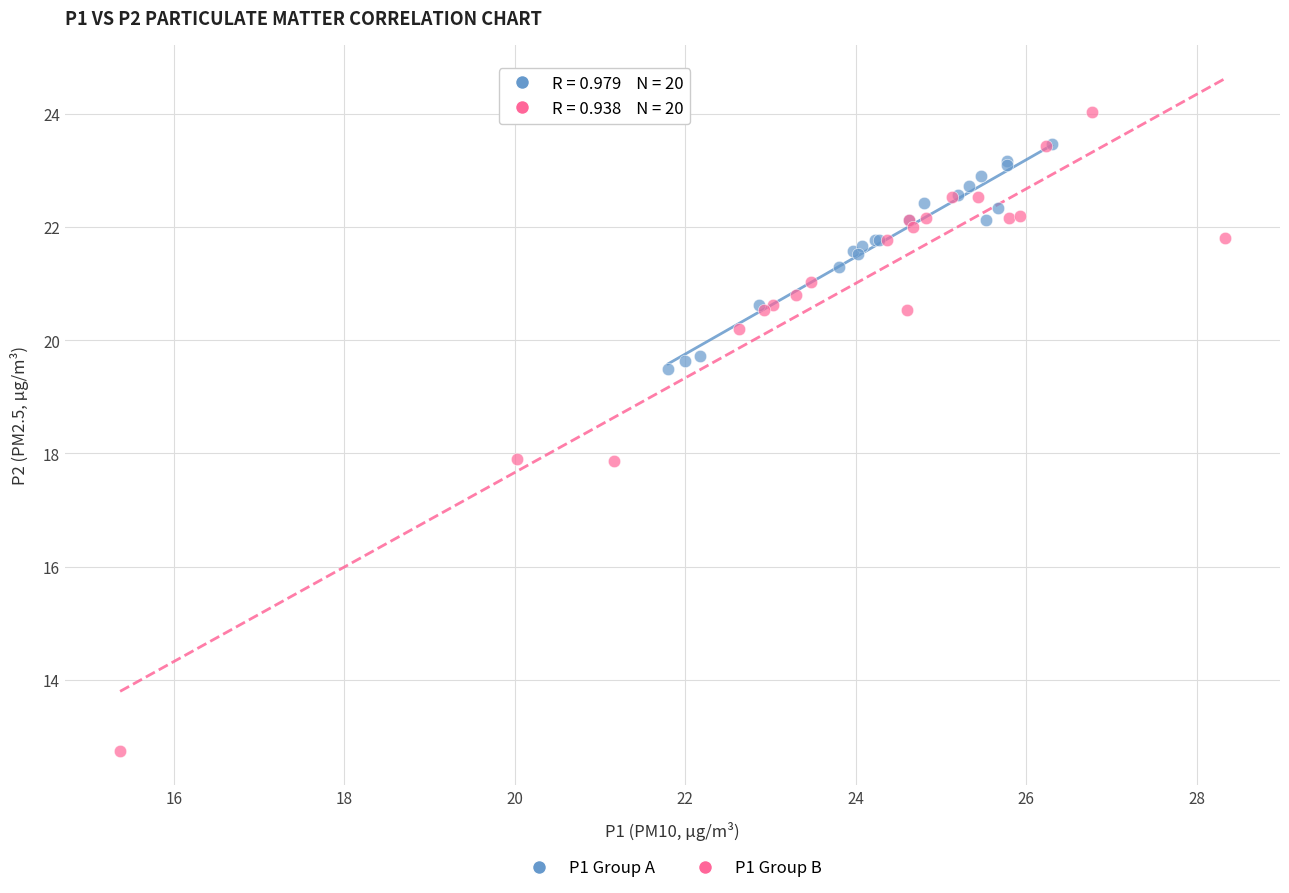

Which series contains the highest Y value?

P1 Group B